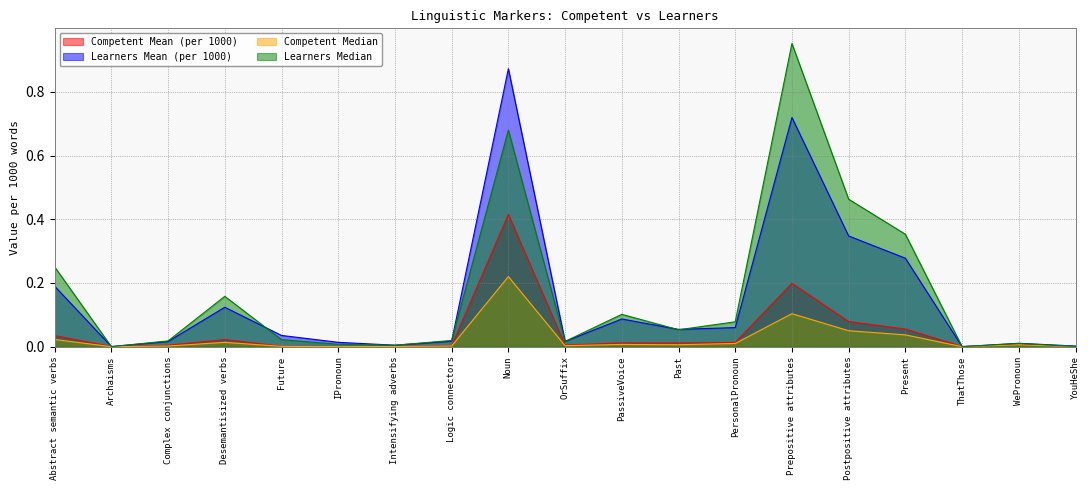

Which category has the highest value across all series?

Prepositive attributes